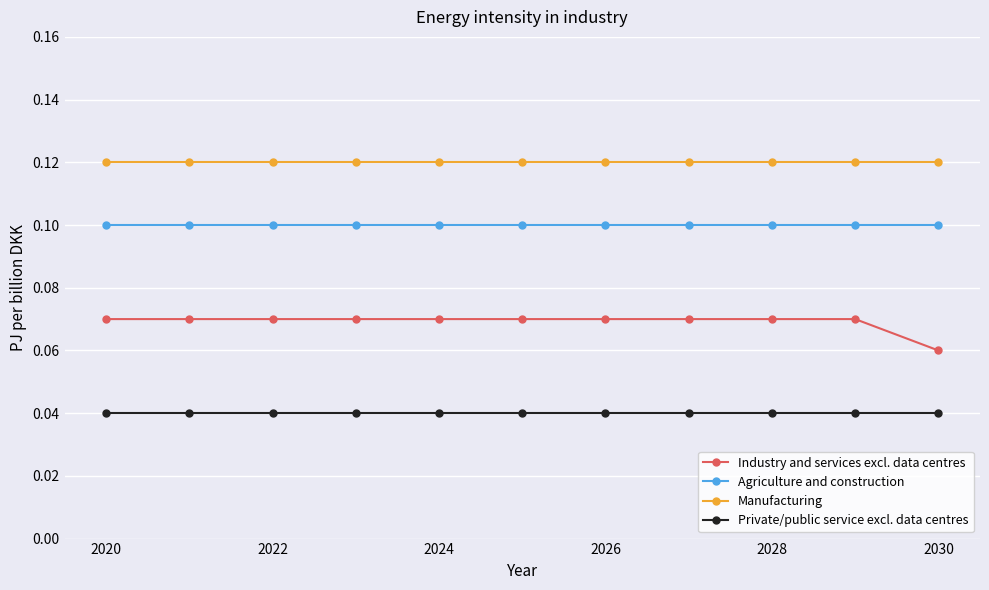

Does the chart display data point markers on the line(s)?

Yes